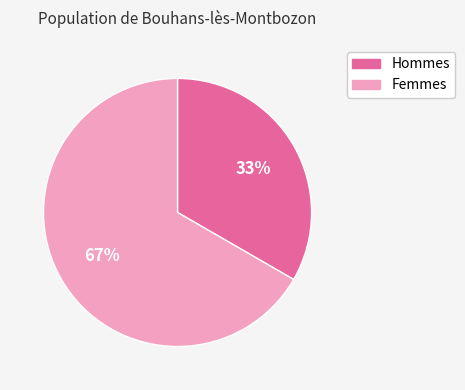

To the nearest percent, what is the average slice percentage?

50%